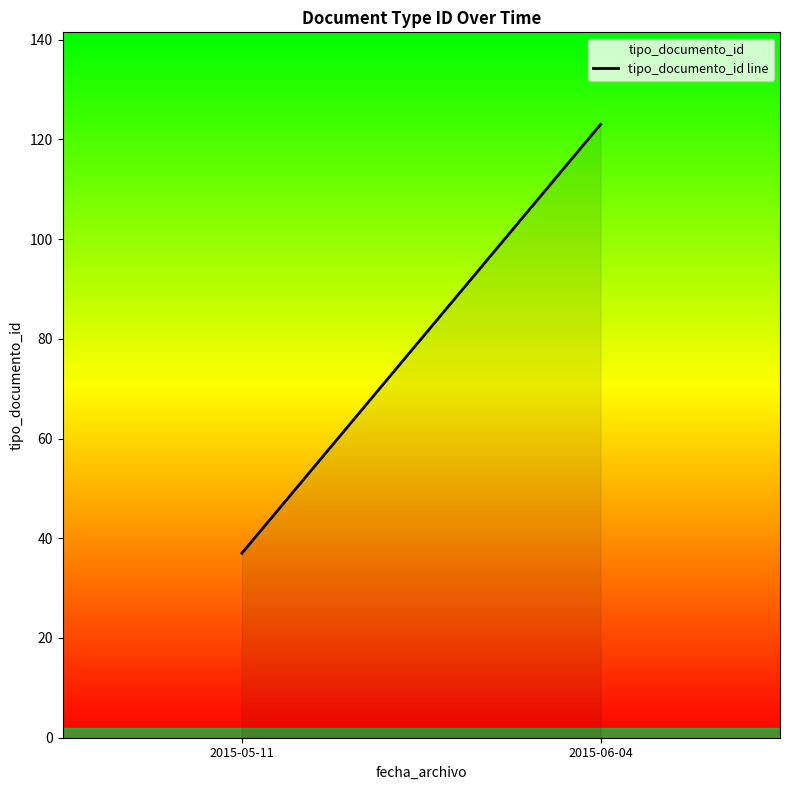

At which category does the chart reach its peak across all series?

2015-06-04